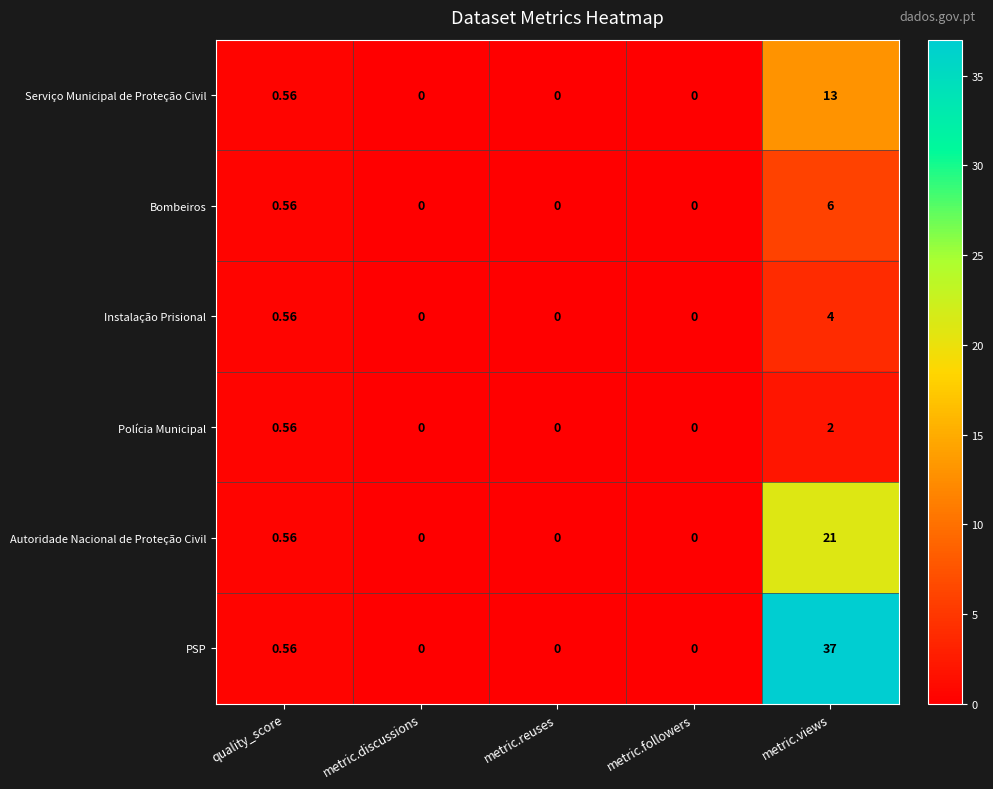

Which series has the widest spread of values?

PSP